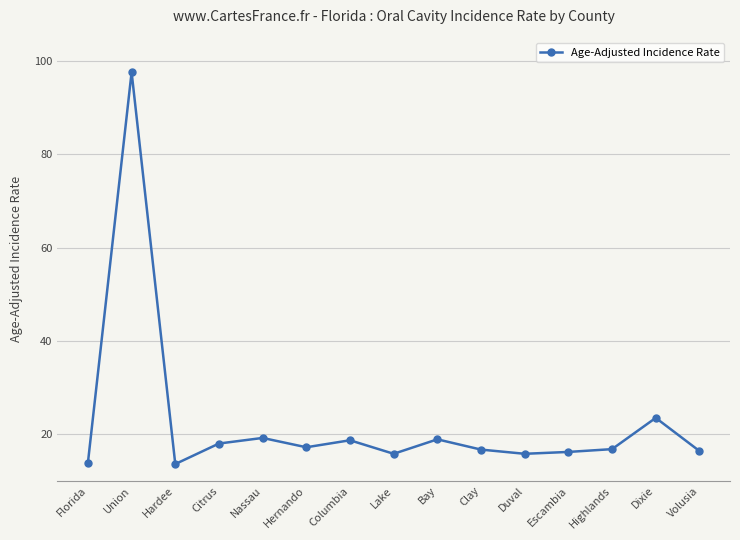

What is the difference between the maximum and second lowest values?

83.7